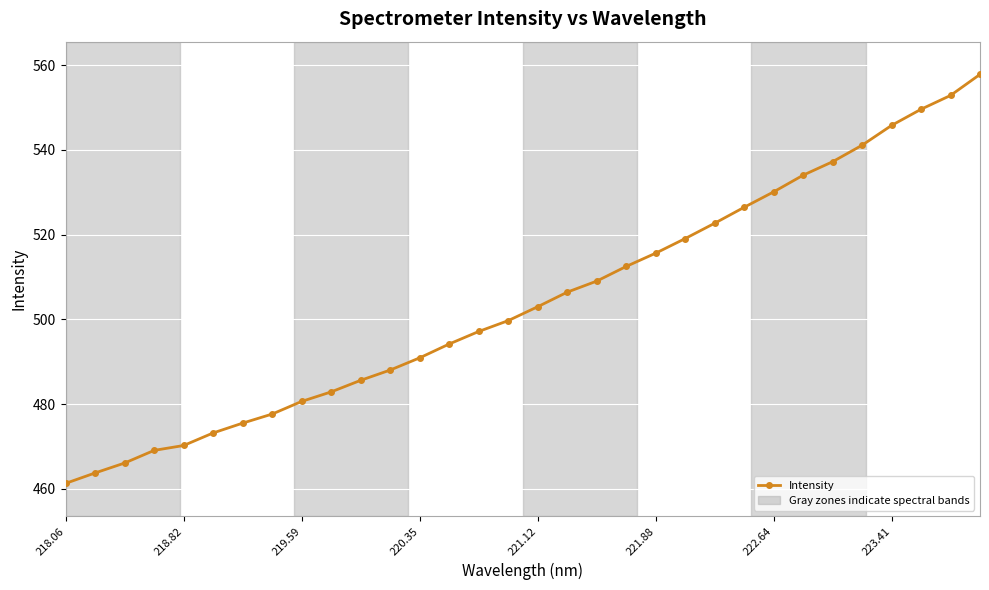

What is the maximum value shown in the chart?

557.8